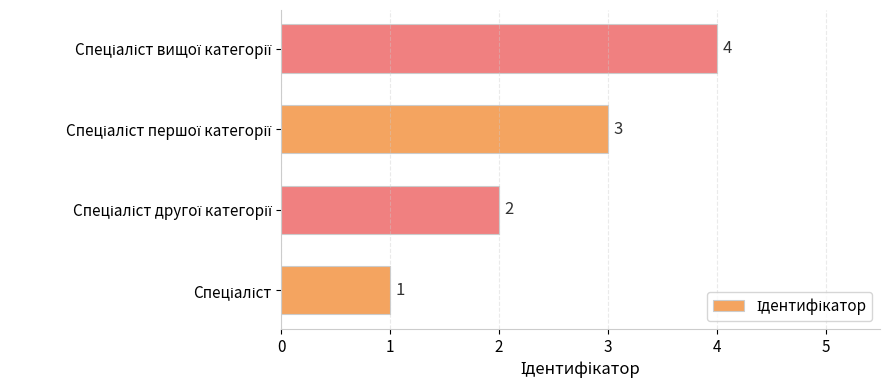

What is the sum of all values?

10